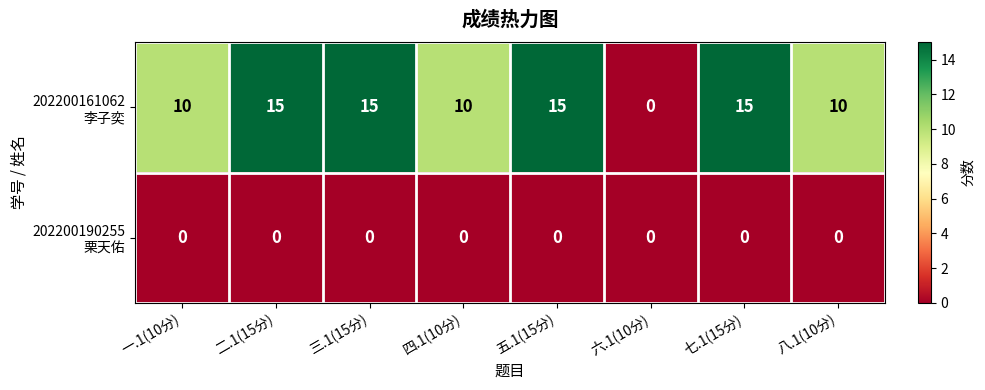

What is the maximum value shown in the chart?

15